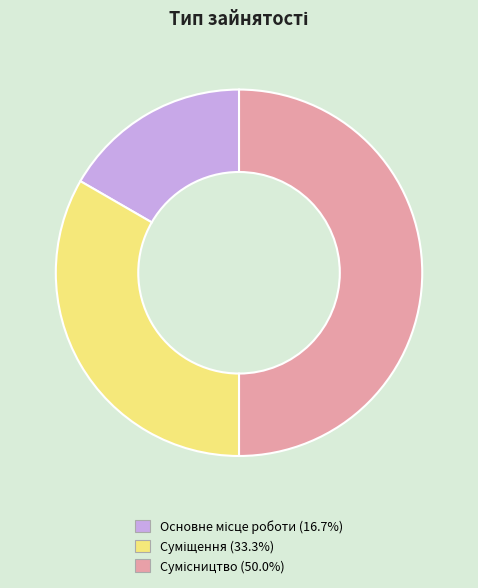

Which has a higher value, Суміщення or Основне місце роботи?

Суміщення